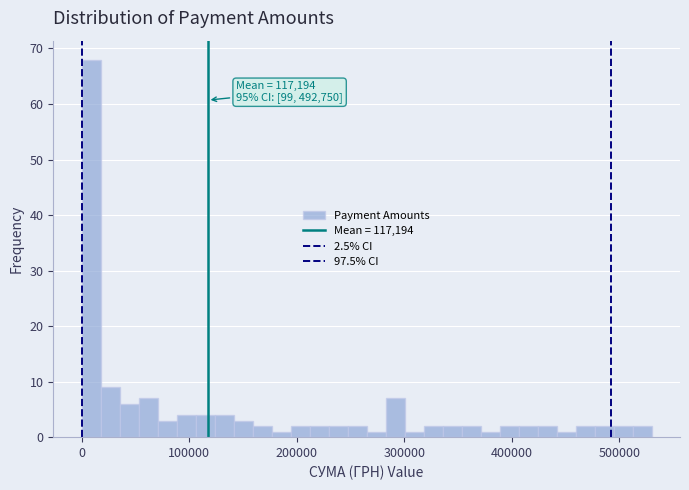

Read against the x-axis, roughly where is the centre of the tallest bar?

10000